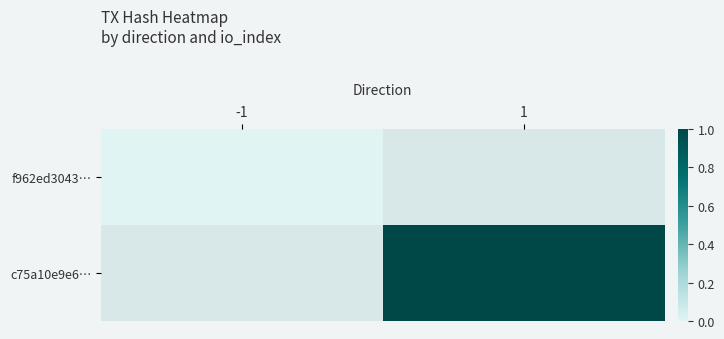

What is the maximum value shown in the chart?

1.0